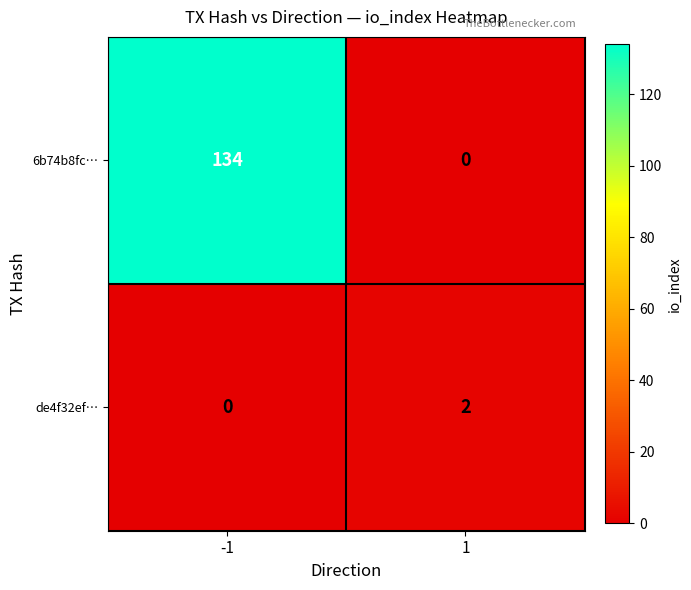

How many distinct data groups are displayed?

2